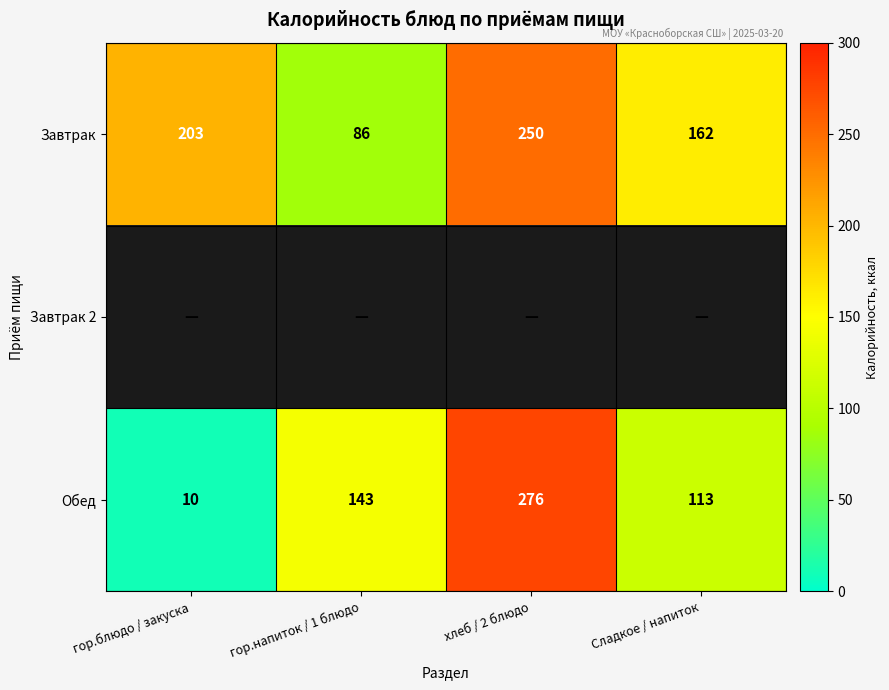

Which has a higher value, Сладкое / напиток or гор.напиток / 1 блюдо?

Сладкое / напиток